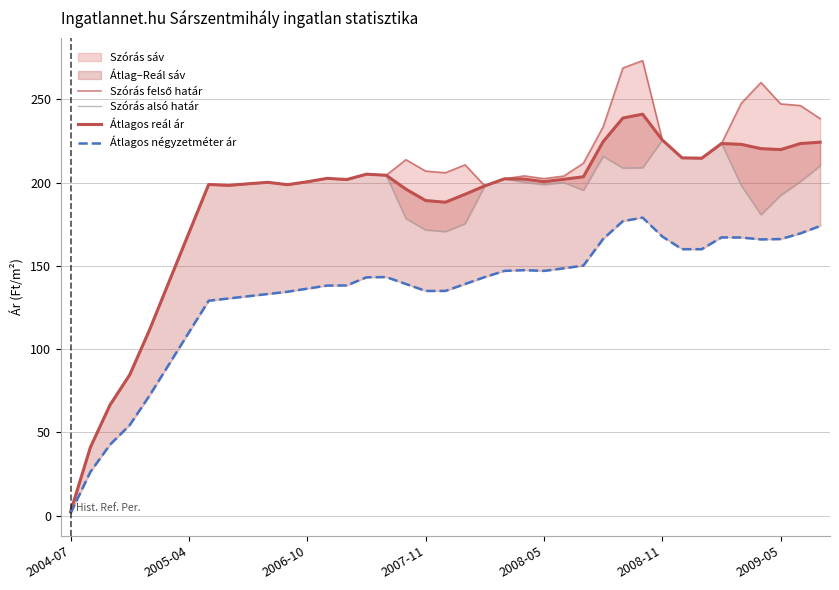

What is the difference between the Szórás alsó határ values at 8 and 27?

17.4